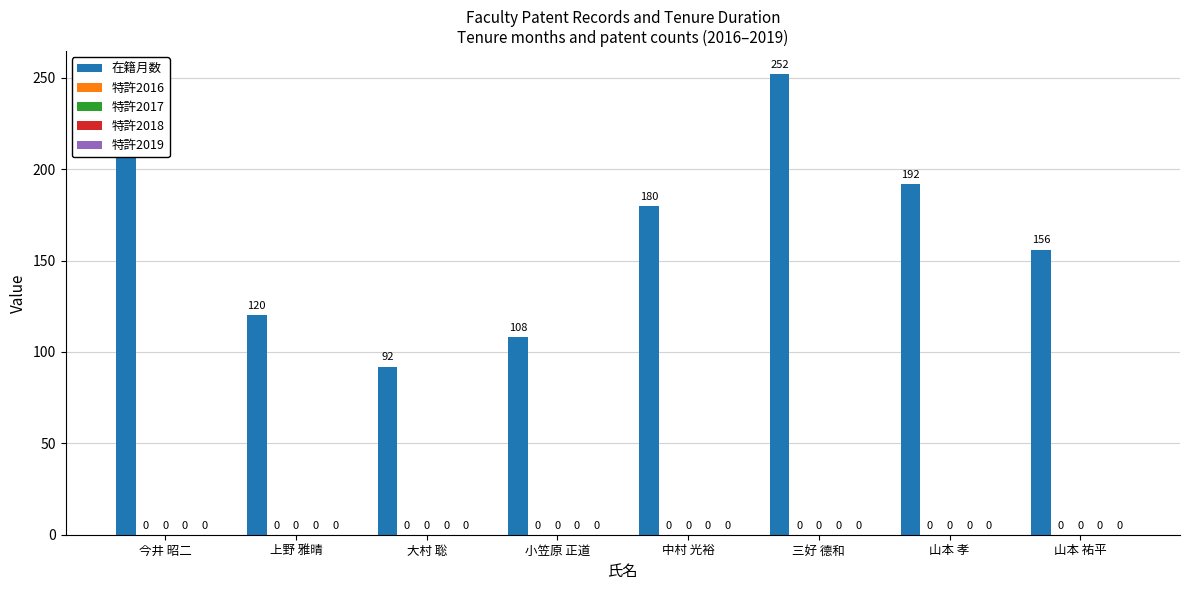

Is it true that 特許2019 equals 0 at 山本 祐平?

True